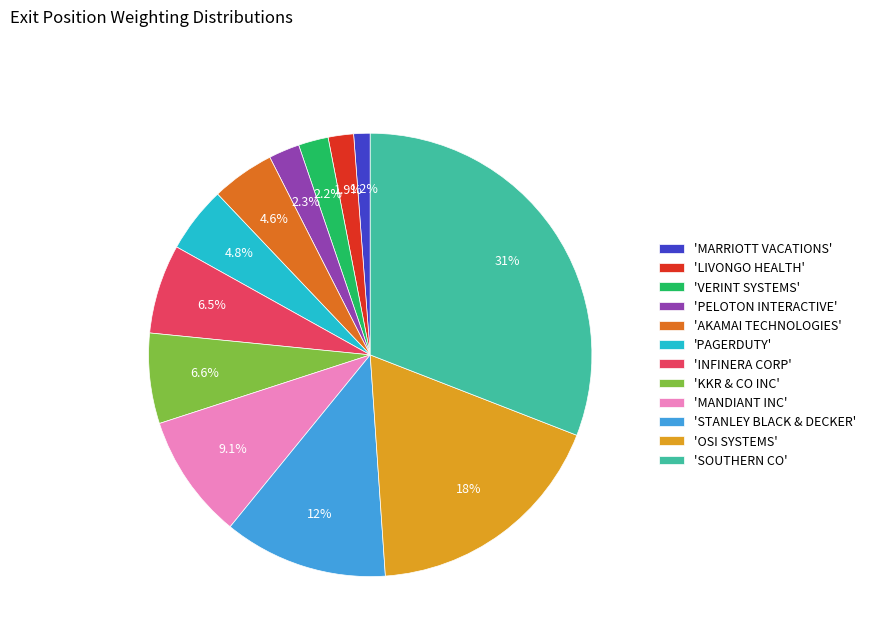

To the nearest percent, what is the average slice percentage?

8%